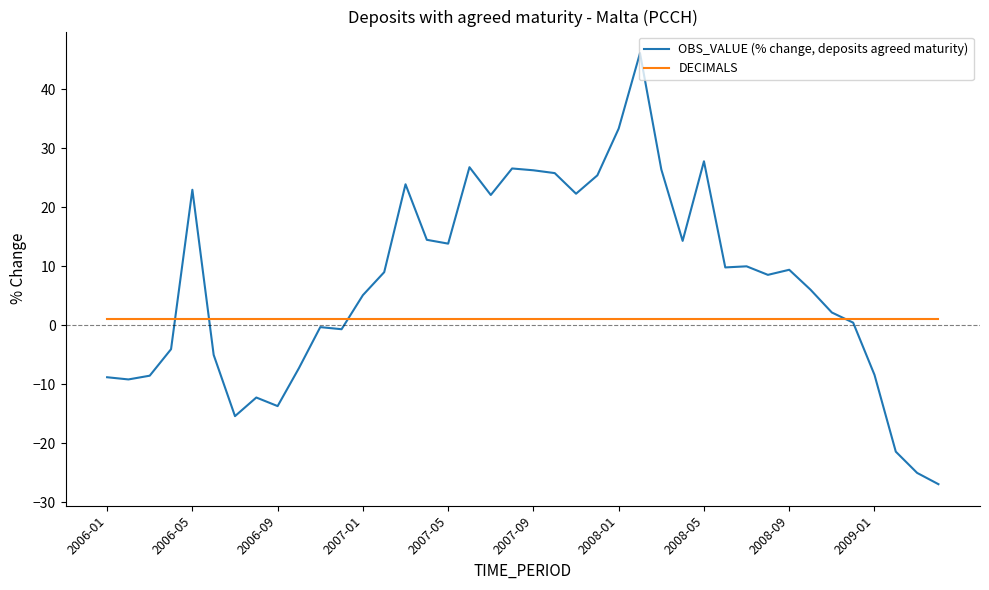

What is the minimum value for OBS_VALUE (% change, deposits agreed maturity)?

-27.0